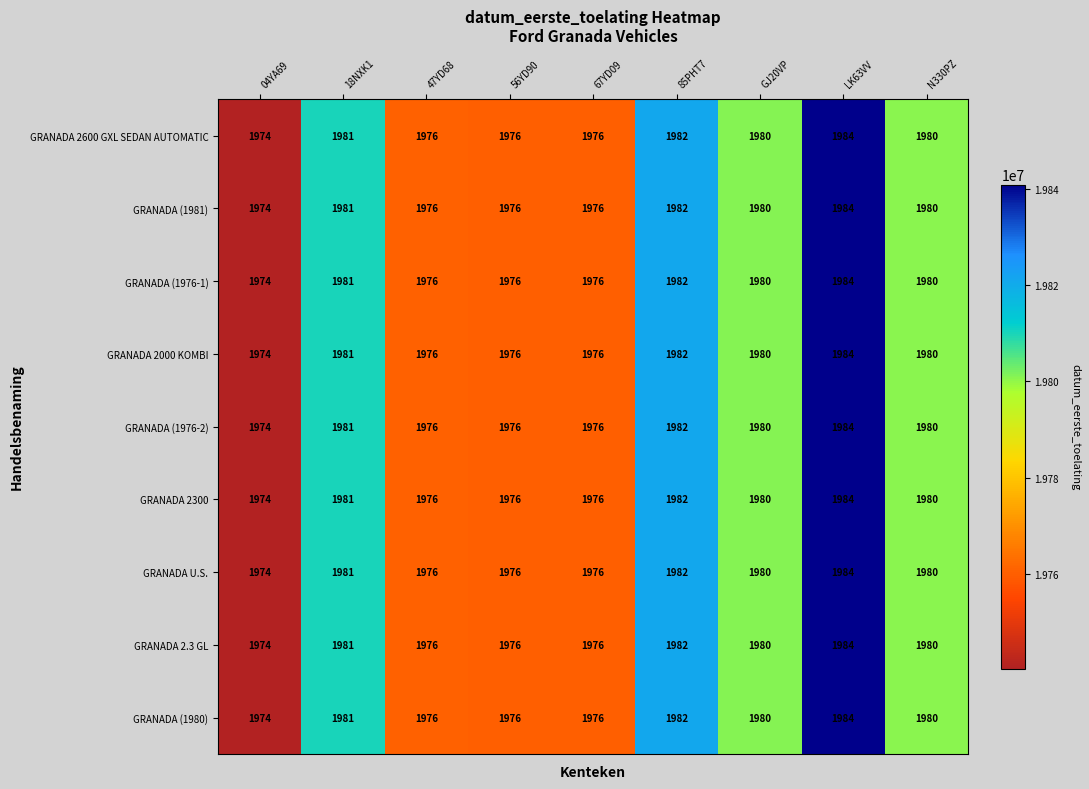

The value of GRANADA 2600 GXL SEDAN AUTOMATIC at N330PZ is 1980. True or false?

True